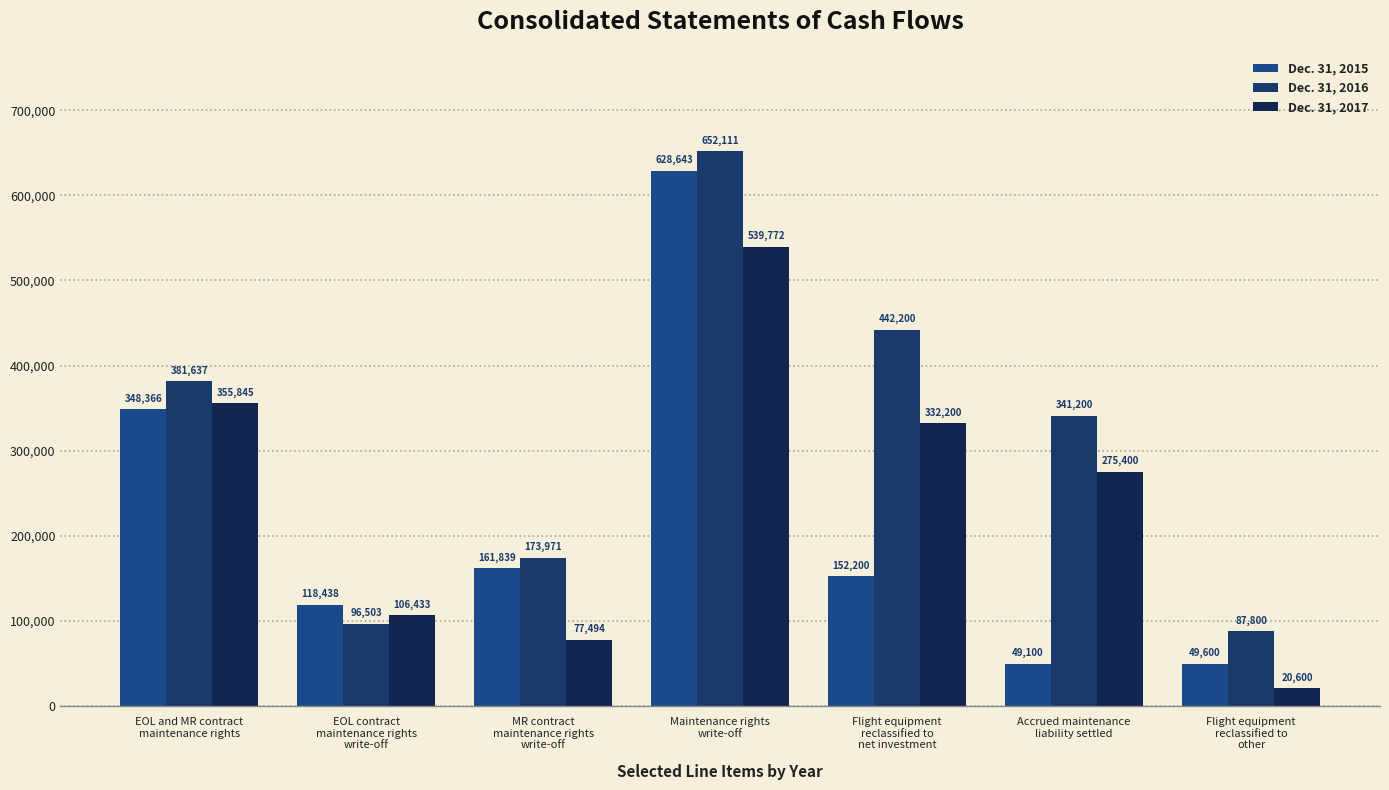

Rank the series by their average value, from highest to lowest.

Dec. 31, 2016, Dec. 31, 2017, Dec. 31, 2015